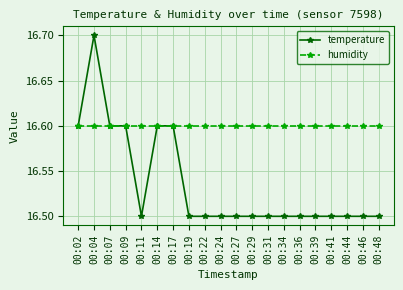

List the labels in order of humidity value, largest first.

00:02, 00:04, 00:07, 00:09, 00:11, 00:14, 00:17, 00:19, 00:22, 00:24, 00:27, 00:29, 00:31, 00:34, 00:36, 00:39, 00:41, 00:44, 00:46, 00:48